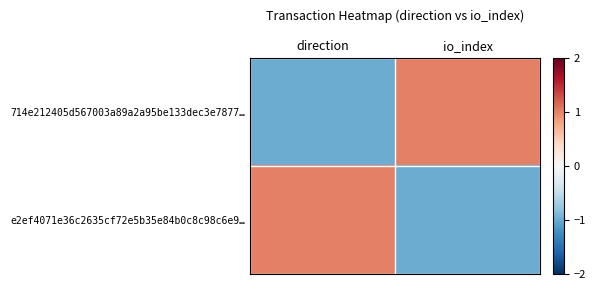

Which series has the widest spread of values?

714e212405d567003a89a2a95be133dec3e7877…